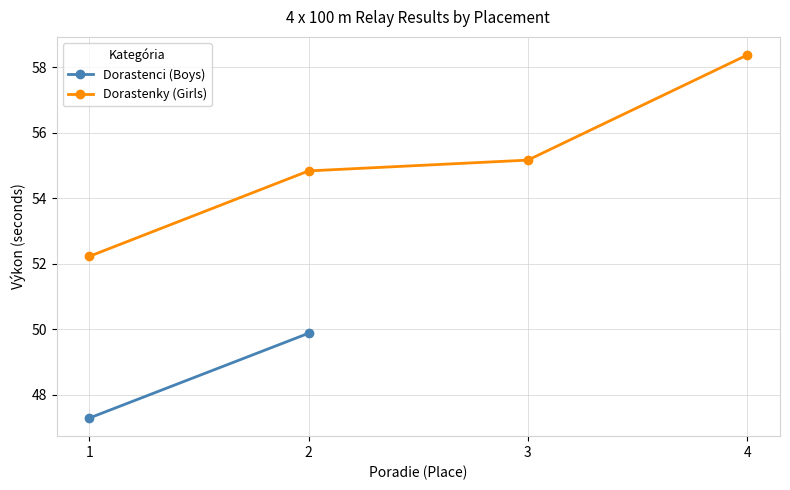

What is the value of the 3rd point from the left?

55.2